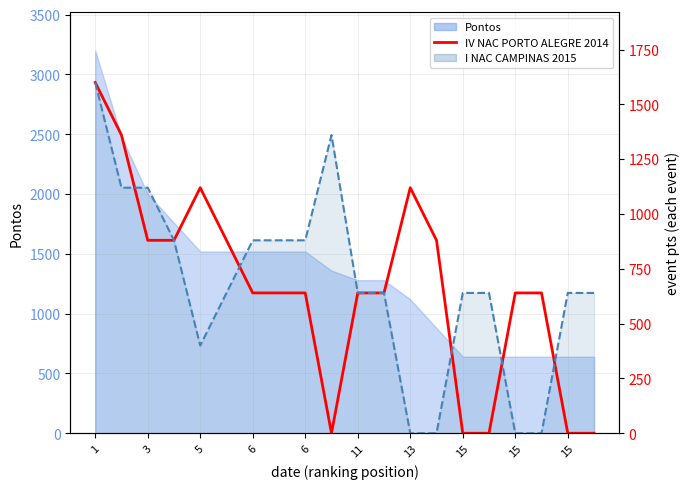

What is the label of the 9th point from the left?

6